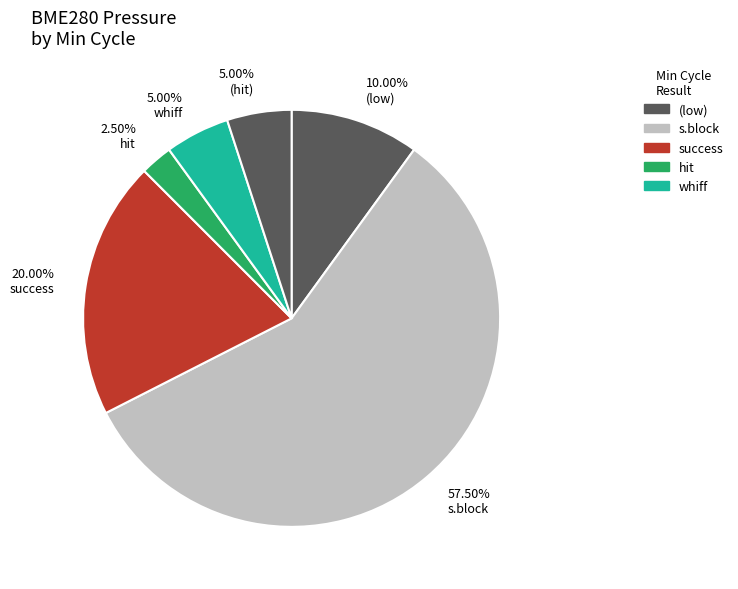

Is there any slice that represents more than half of the pie?

Yes